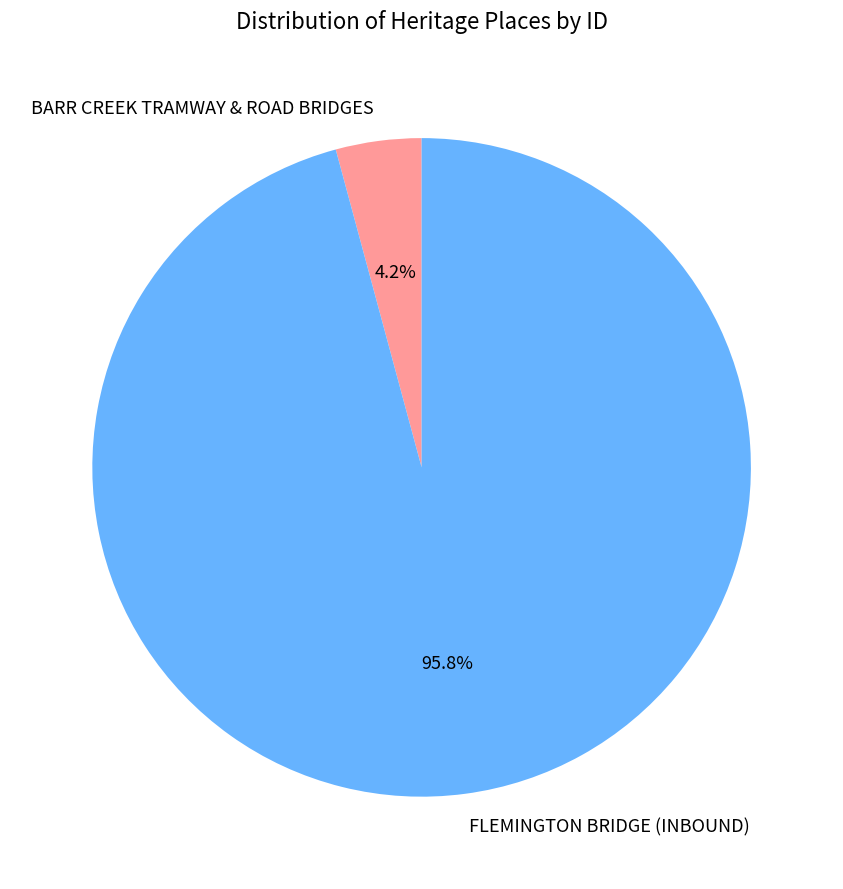

Does FLEMINGTON BRIDGE (INBOUND) represent more than half of the total?

Yes